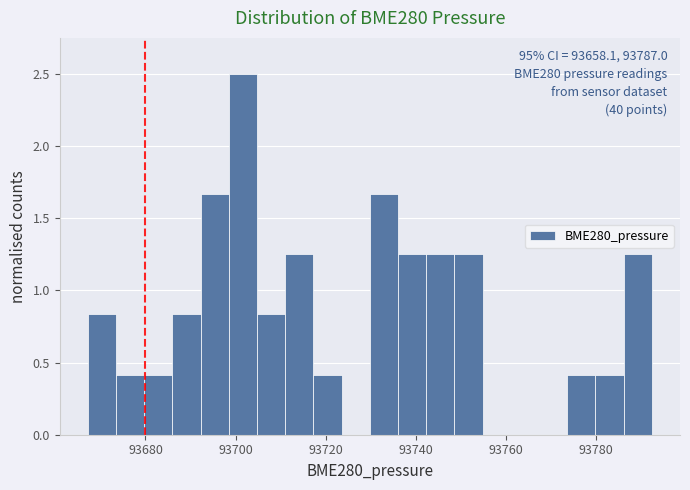

Read against the x-axis, roughly where is the centre of the tallest bar?

93702